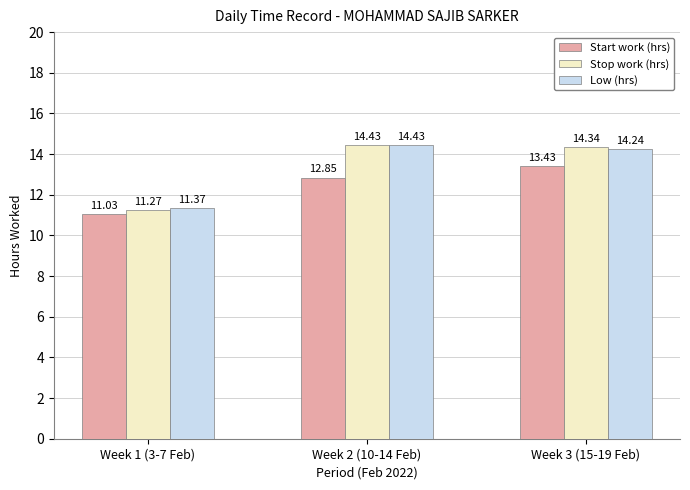

How many distinct data groups are displayed?

3